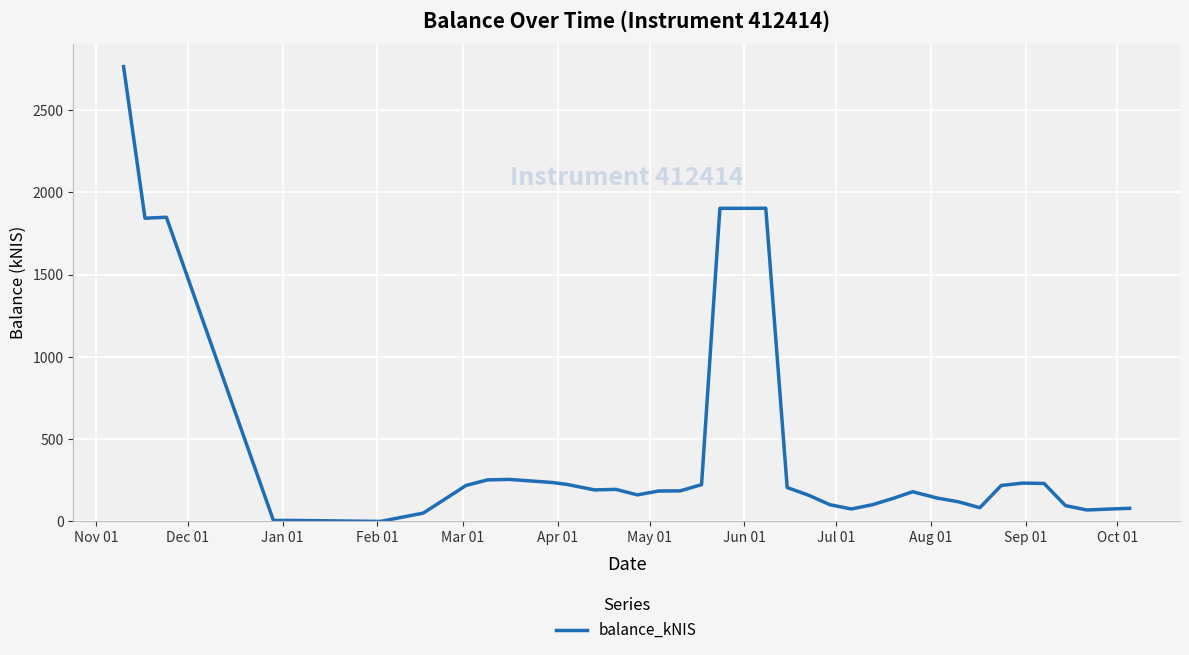

What is the greatest value displayed?

2762.9